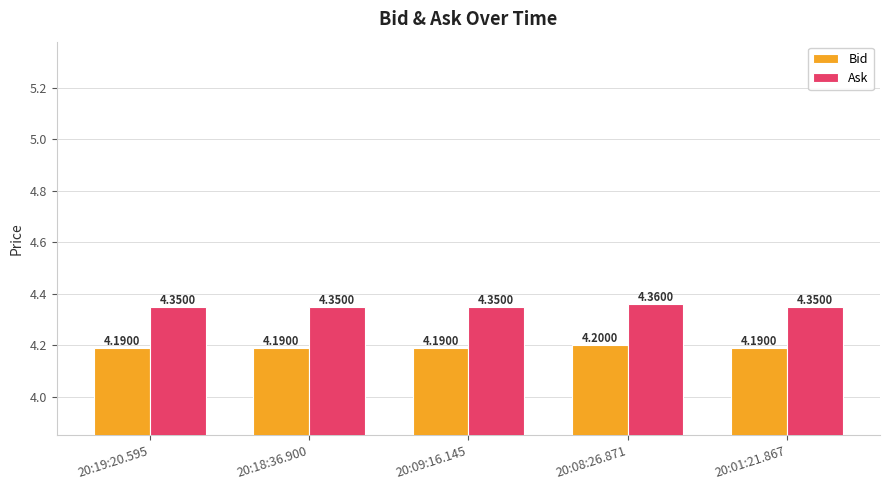

Read the Bid value at 20:08:26.871.

4.2